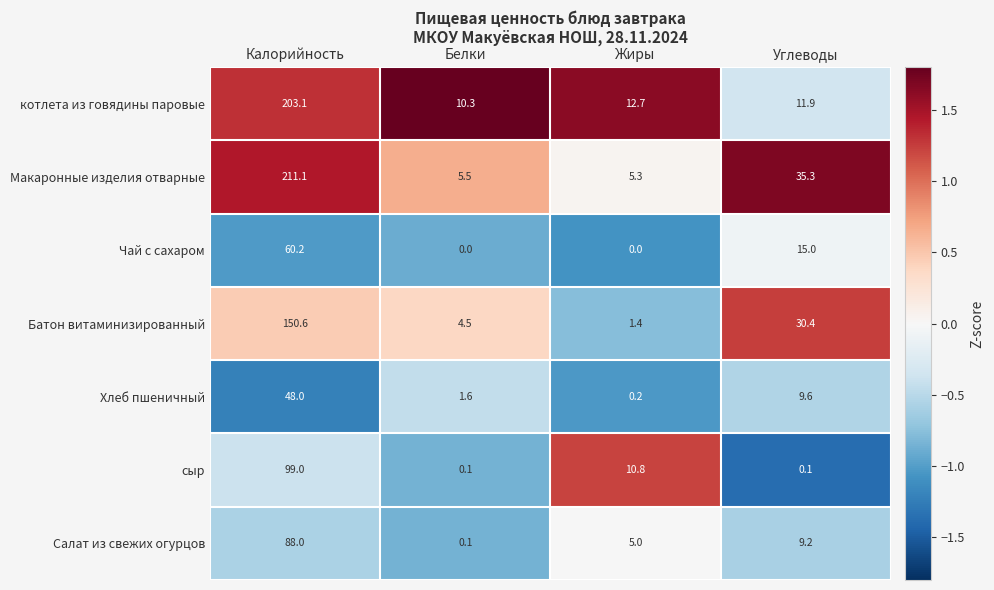

What is the average value of the котлета из говядины паровые series?

59.5